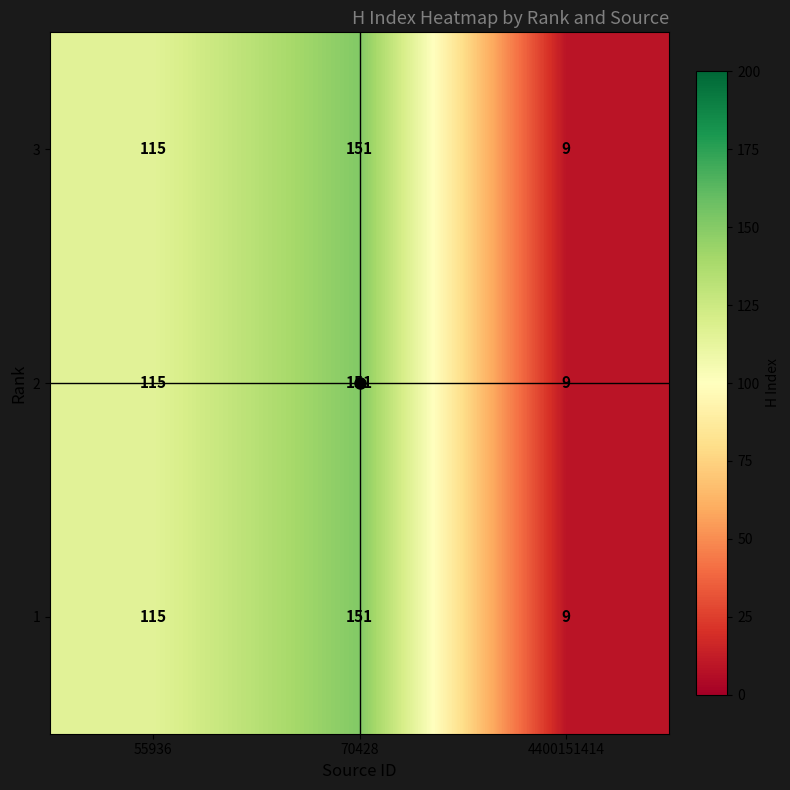

How many categories are shown in the chart?

3